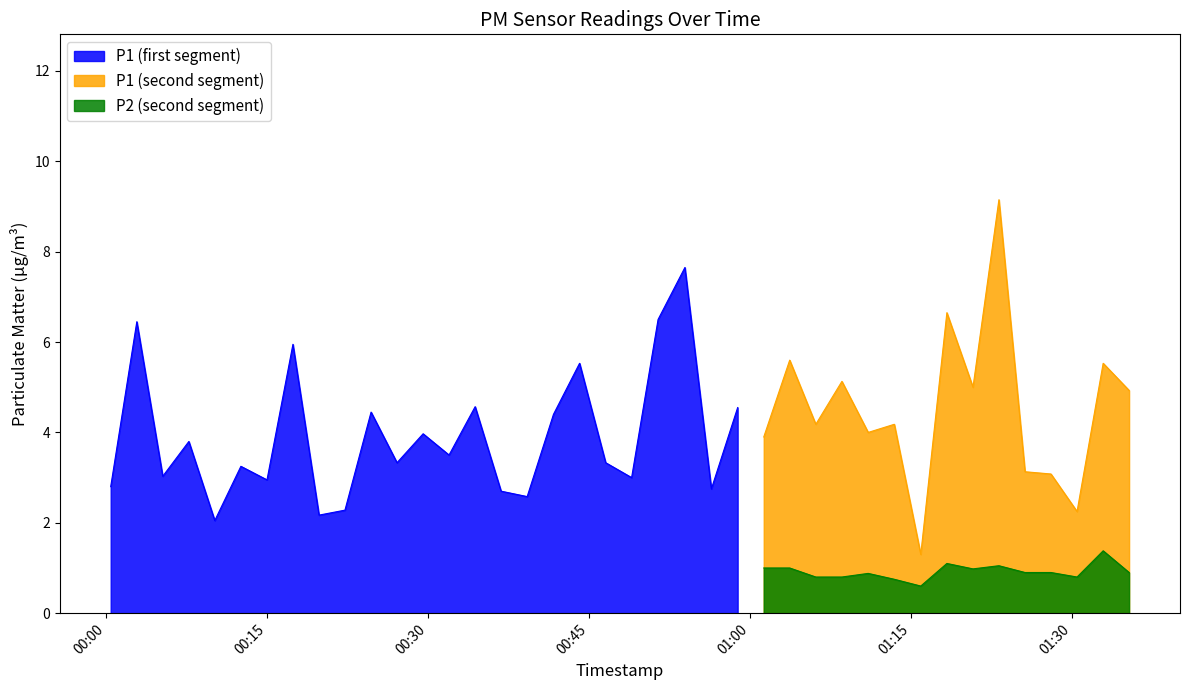

Rank the series by their average value, from highest to lowest.

P1, P2